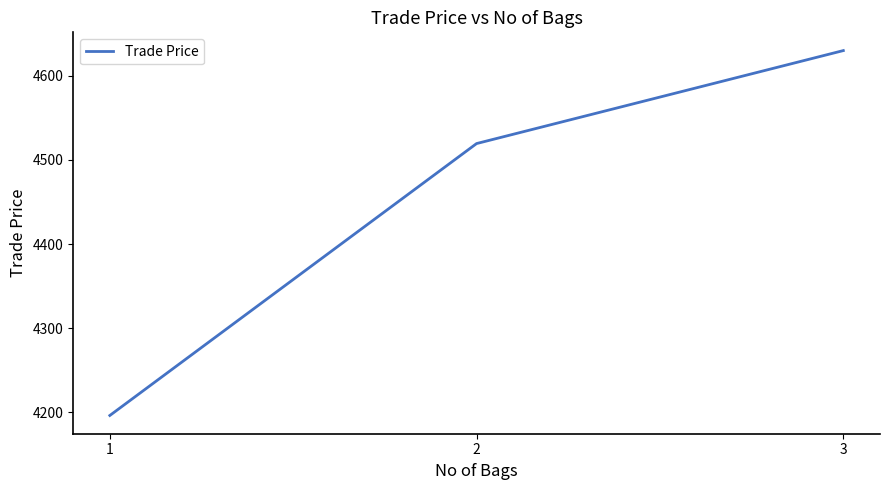

Rank the categories by value from highest to lowest.

3, 2, 1